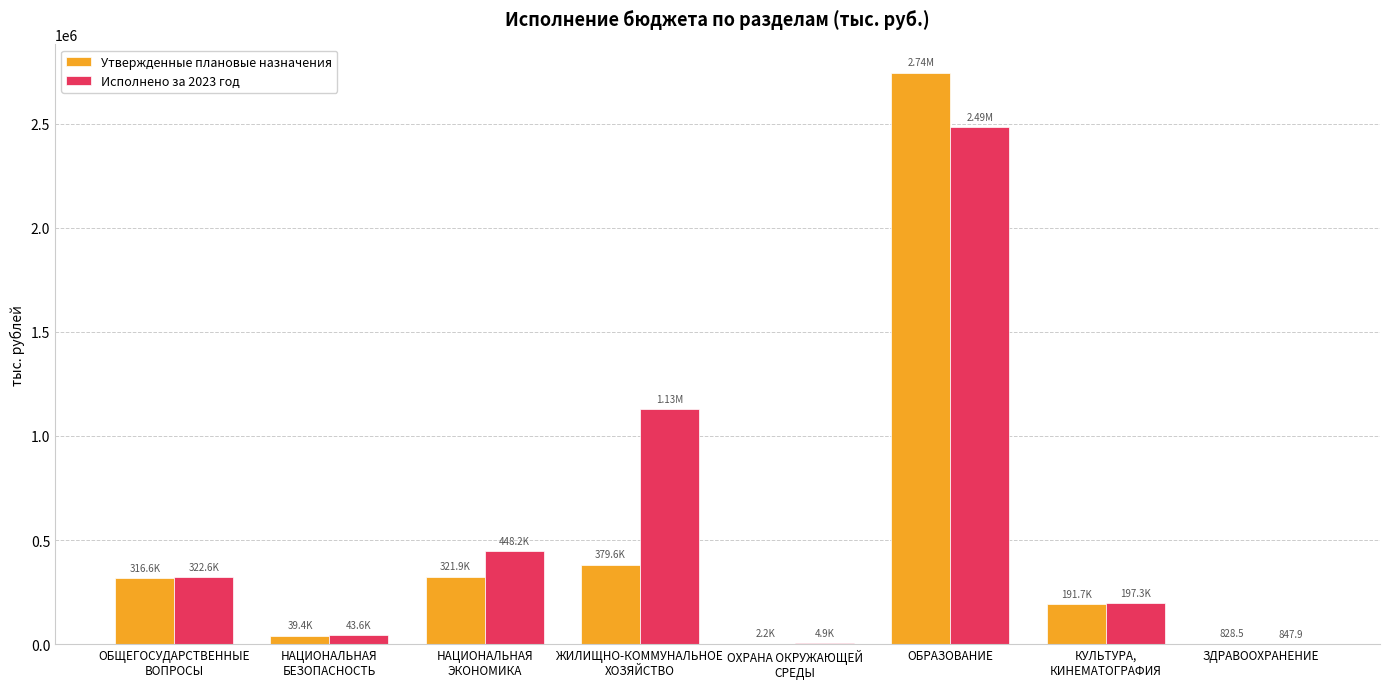

What is the total value across all series at ОБЩЕГОСУДАРСТВЕННЫЕ
ВОПРОСЫ?

639216.5